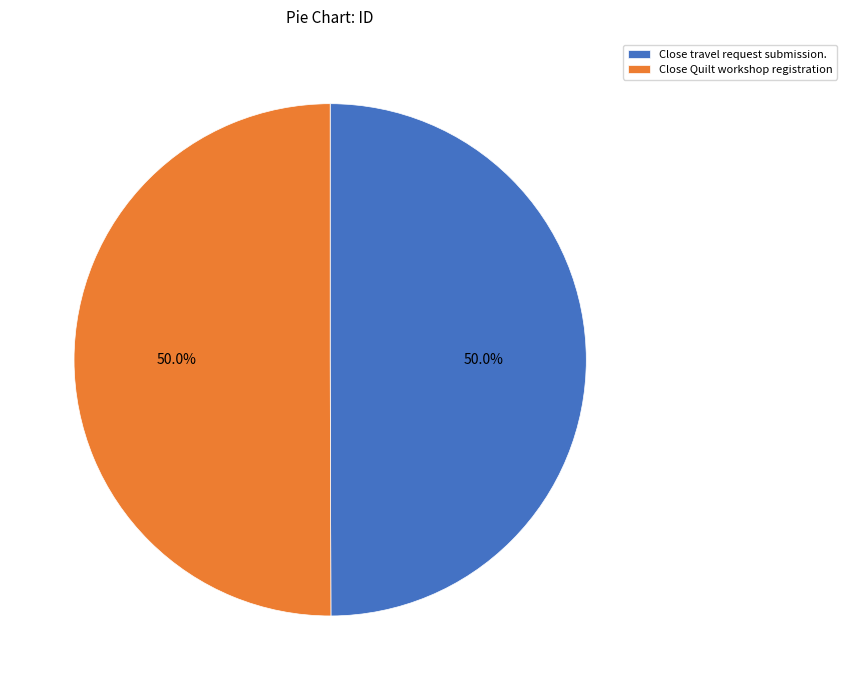

What is the ratio of the value at Close travel request submission. to the value at Close Quilt workshop registration?

1.0